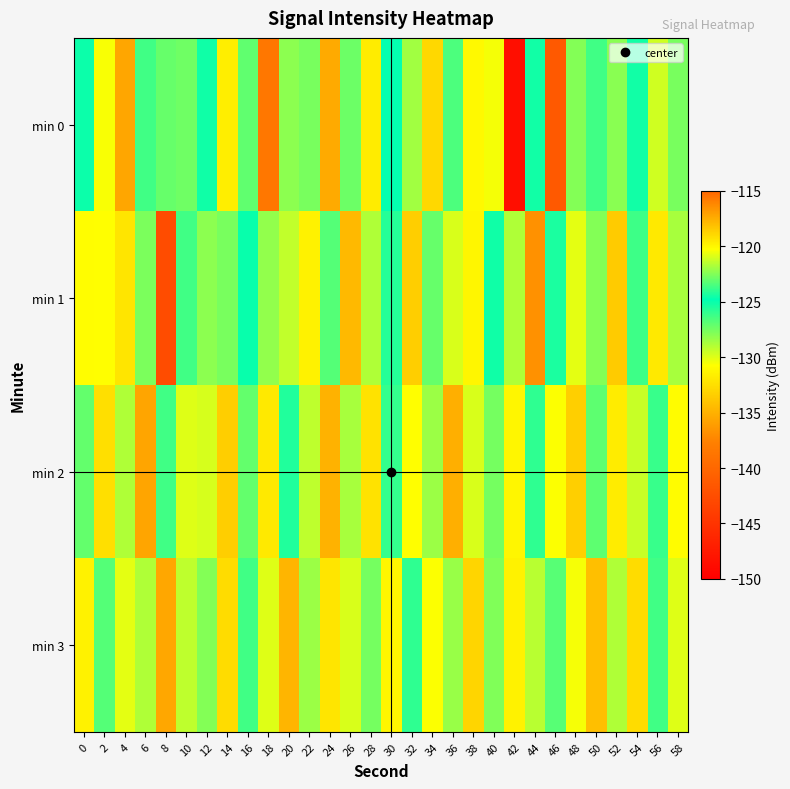

Which series has the largest range (max minus min)?

min 0